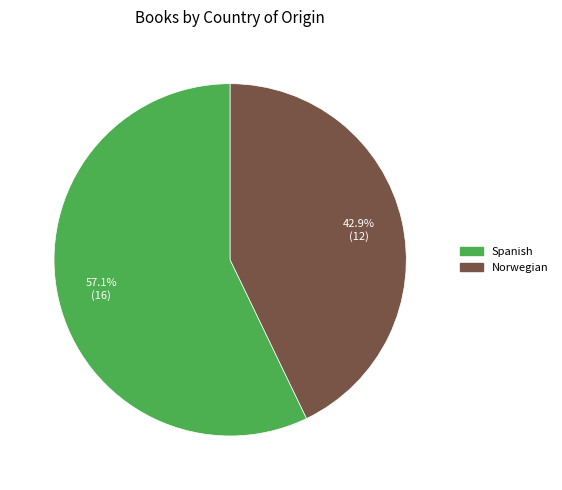

Combined, what portion of the pie is Spanish and Norwegian?

100.0%